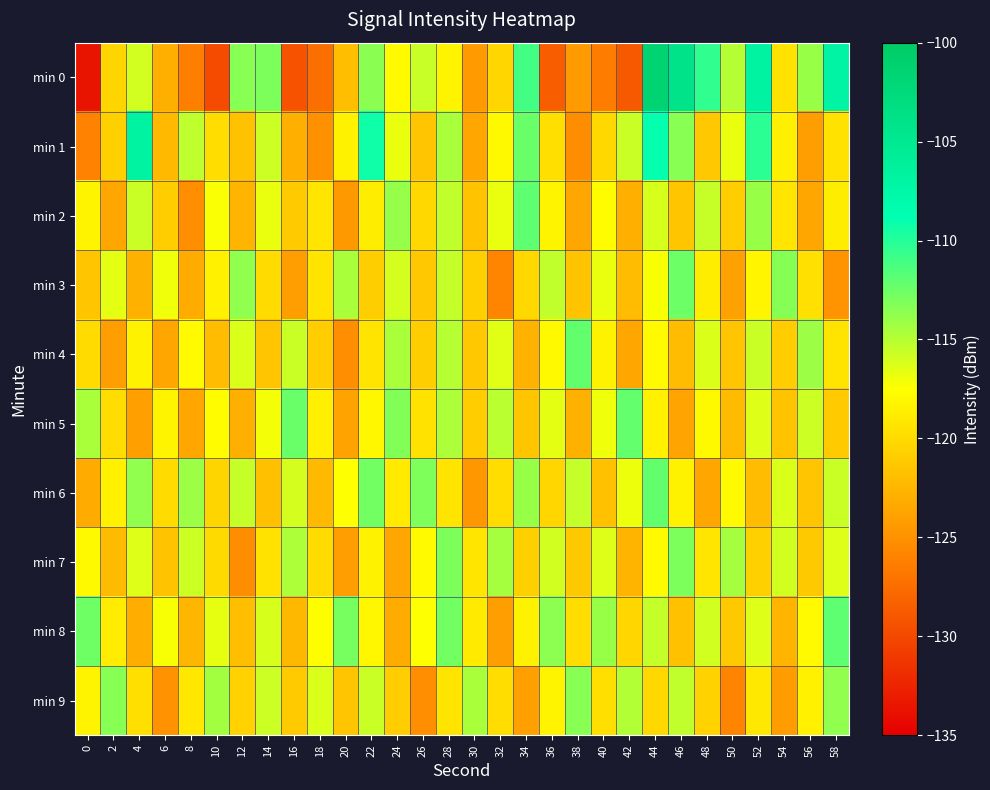

What is the total value across all series at 50?

-1199.2